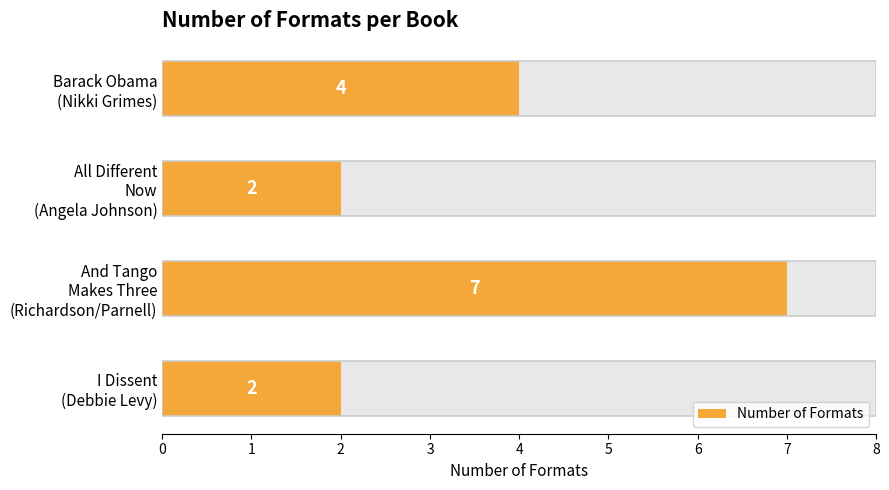

What is the value of the 1st bar from the left?

2